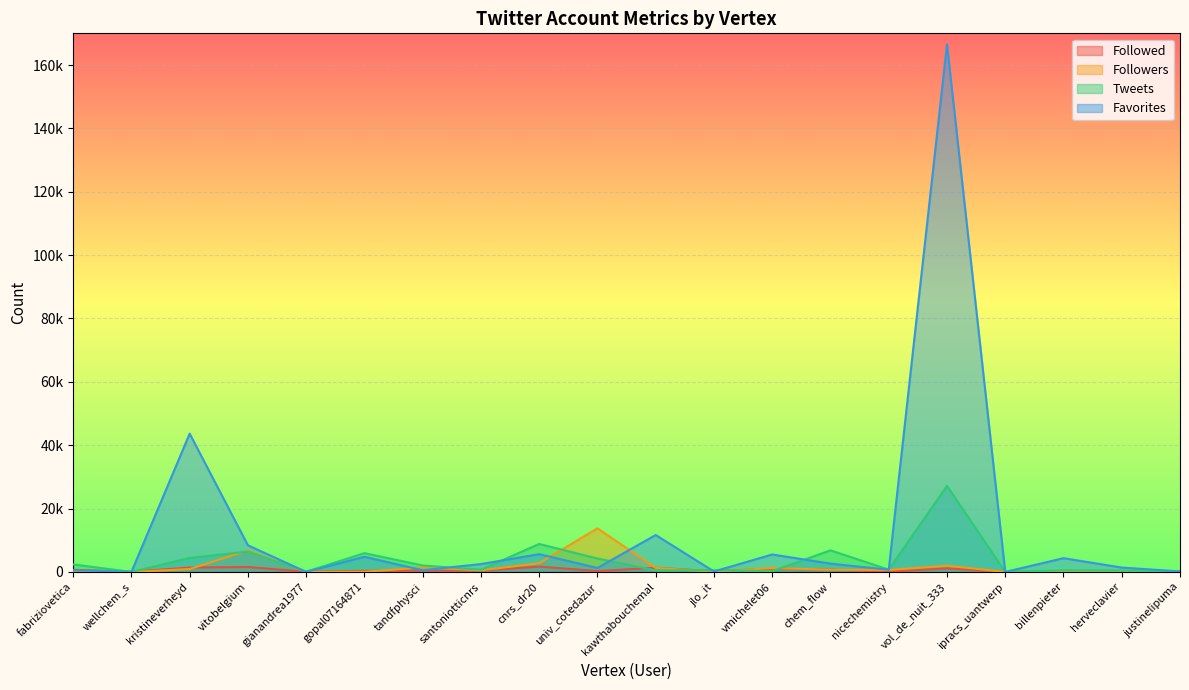

True or false: Favorites has a value of 834 at tandfphysci.

False